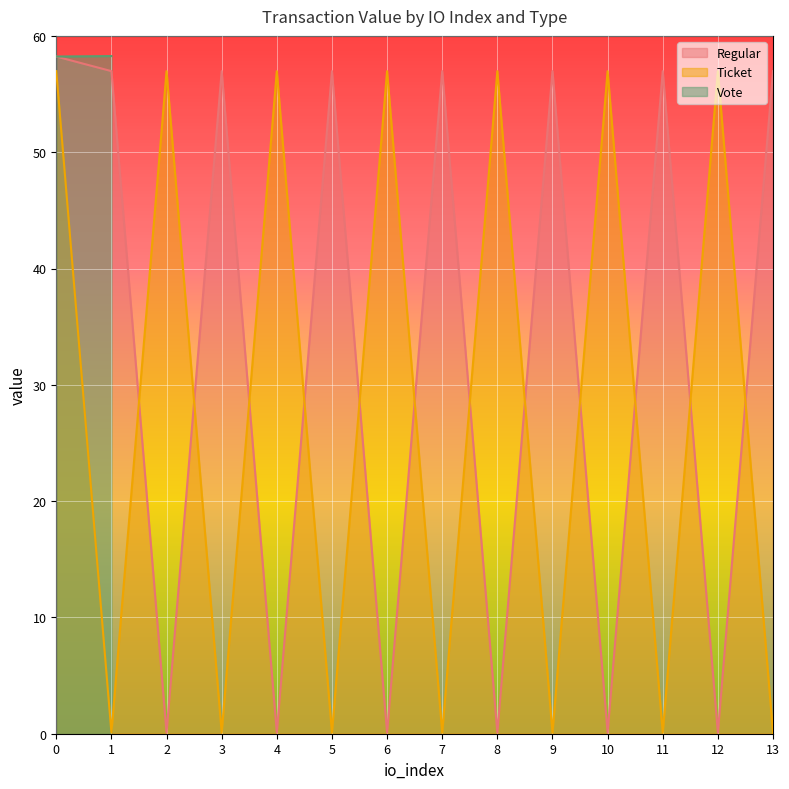

Which series has the widest spread of values?

Regular